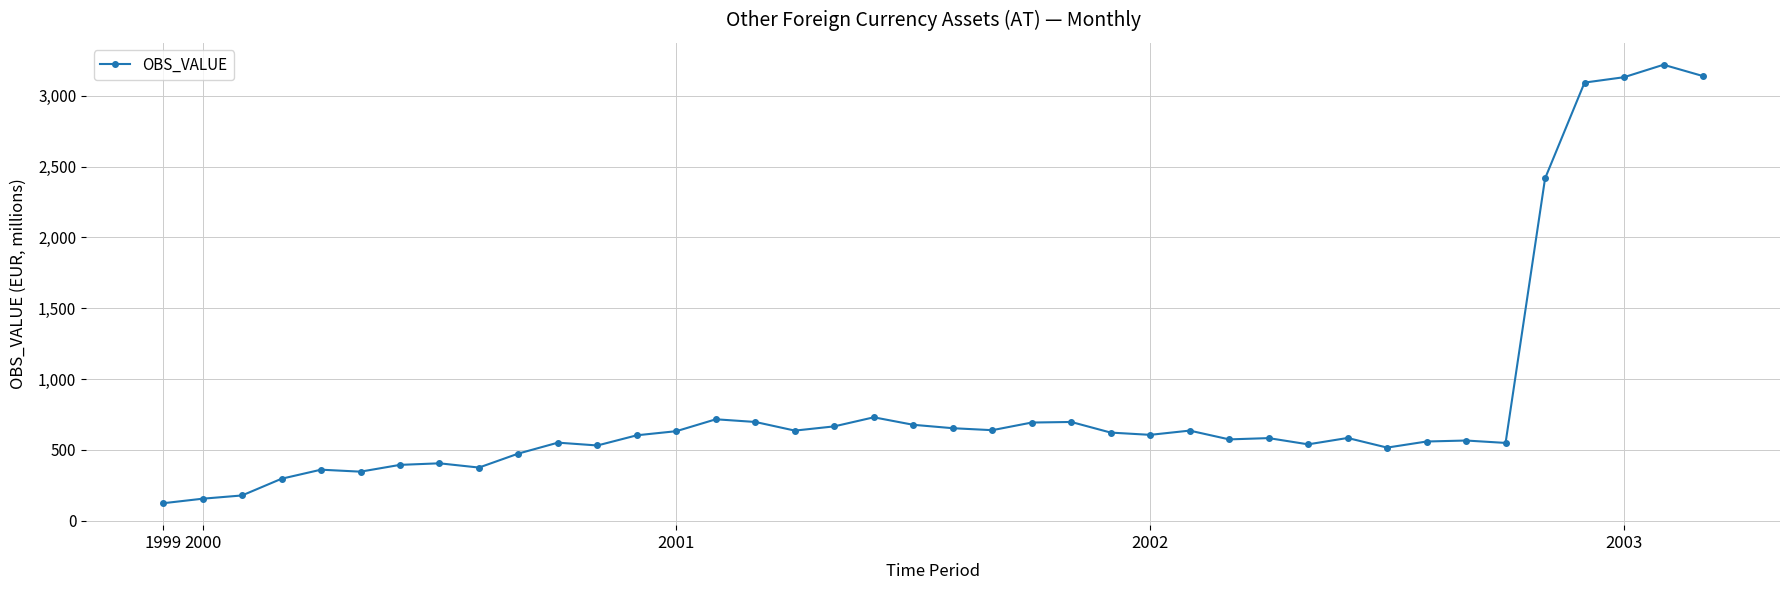

What is the smallest value displayed?

123